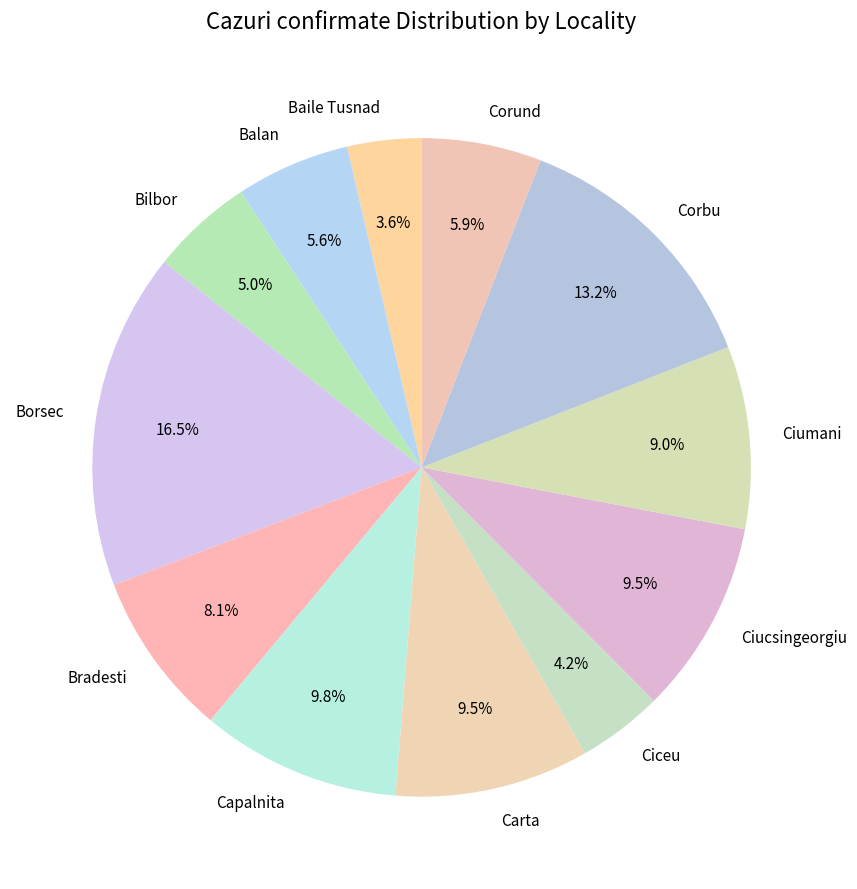

What percentage do Ciumani and Capalnita together represent?

18.8%